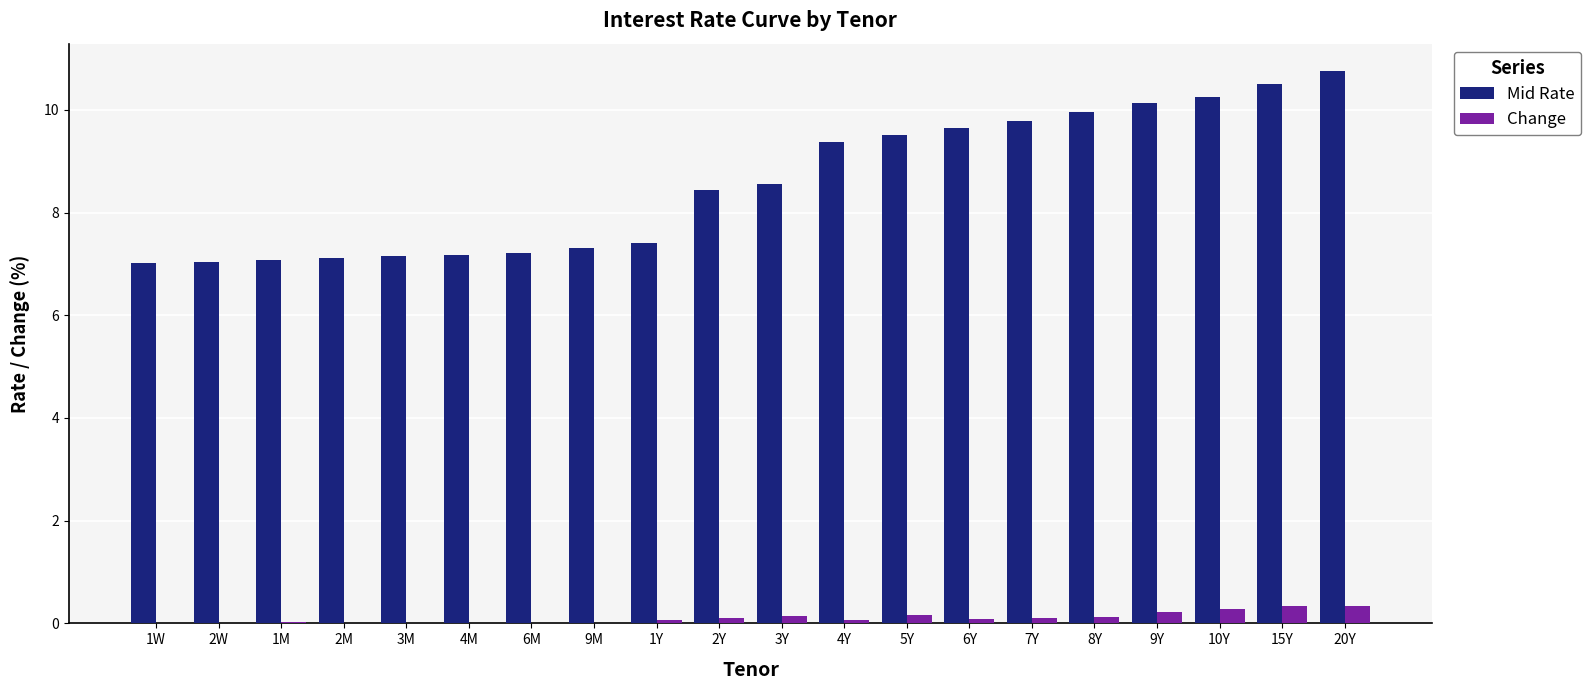

At which category does the chart reach its peak across all series?

20Y